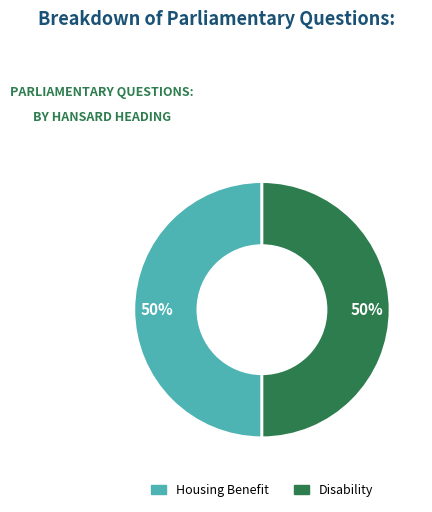

Do Housing Benefit and Disability together represent more than half of the pie?

Yes